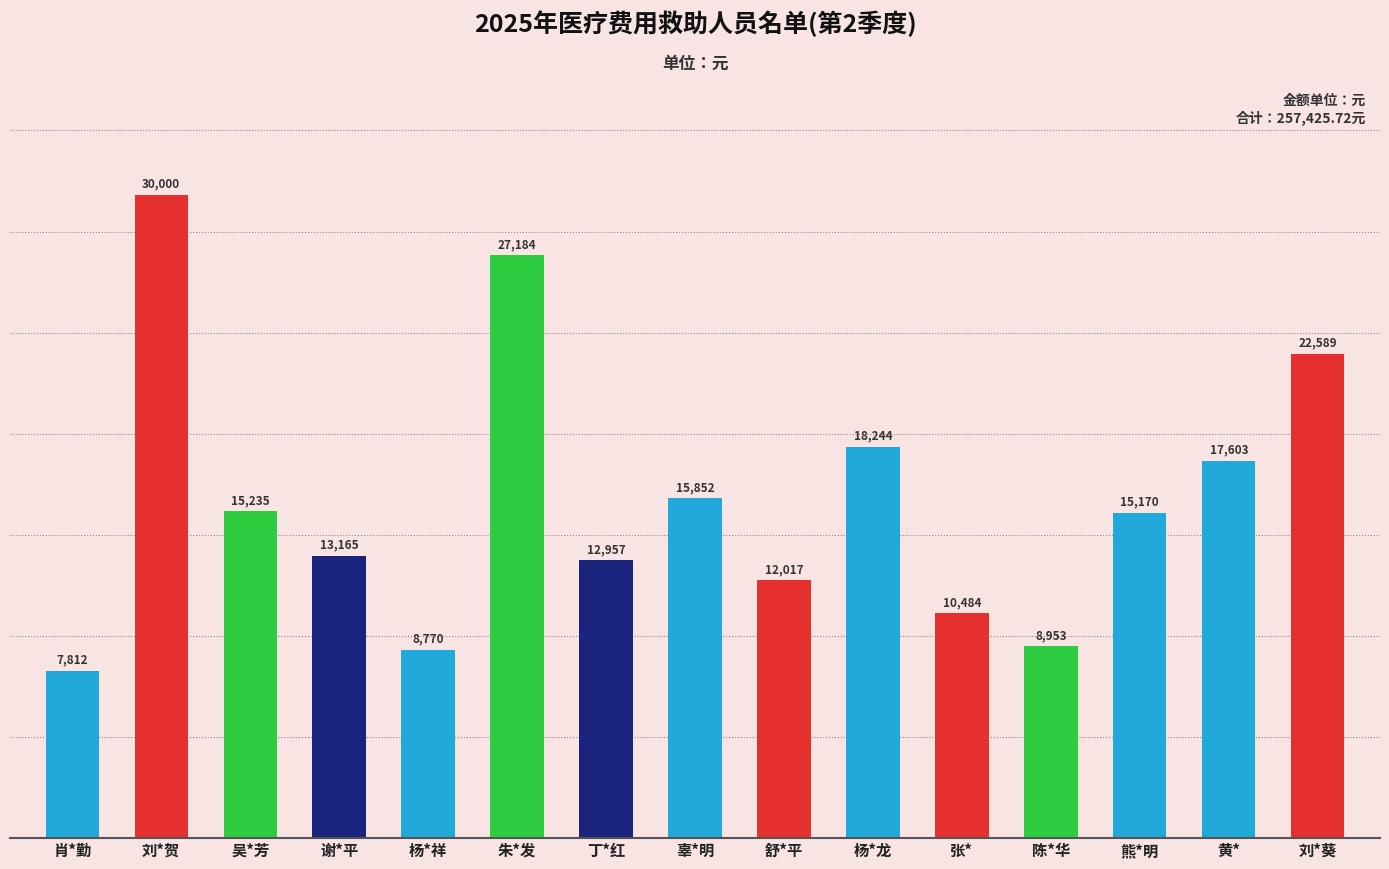

What is the label of the 15th bar from the left?

刘*葵